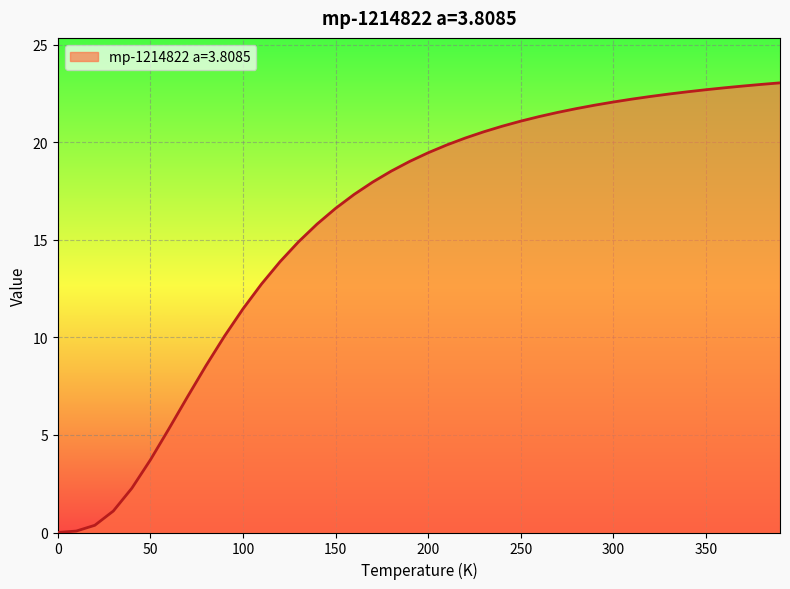

Which category has the highest value across all series?

390.0